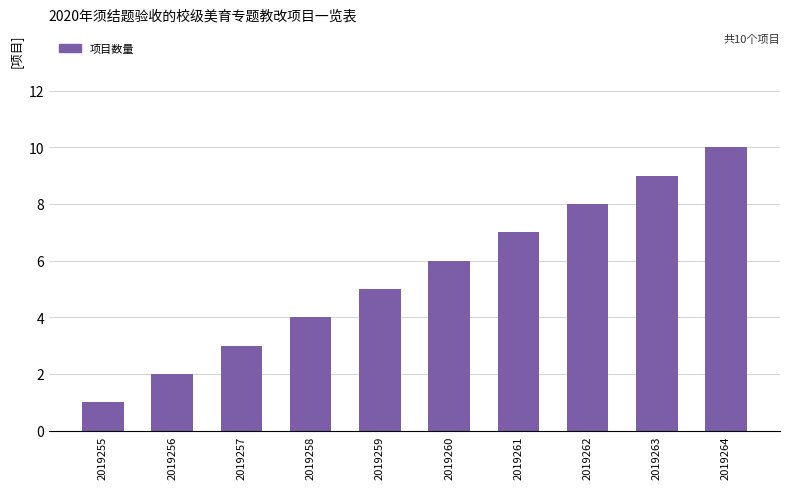

How many distinct data groups are displayed?

1